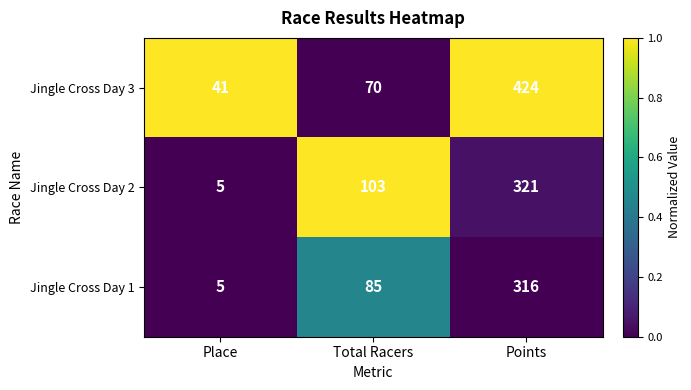

Rank the categories by Jingle Cross Day 1 value from highest to lowest.

Points, Total Racers, Place